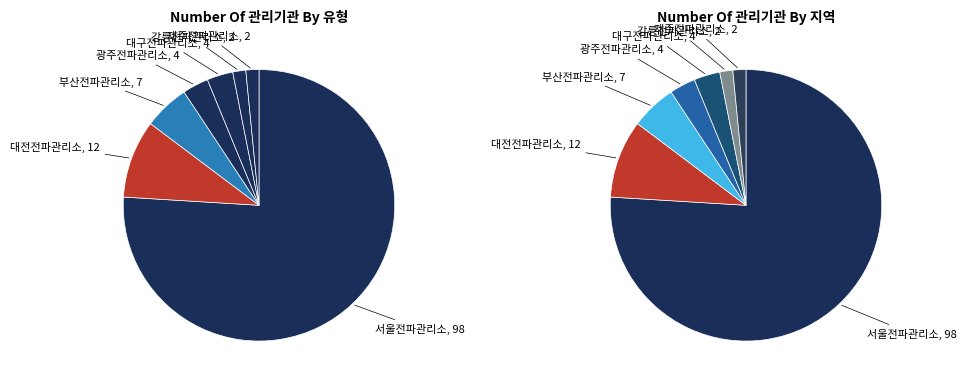

To the nearest percent, what portion does 대구전파관리소 represent?

3%